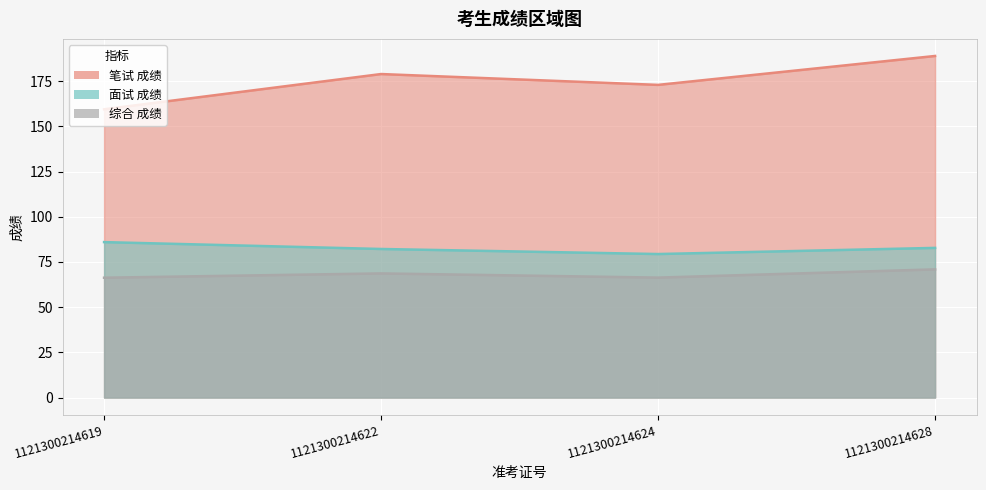

Between 1121300214619 and 1121300214624, which series saw the biggest shift?

笔试 成绩